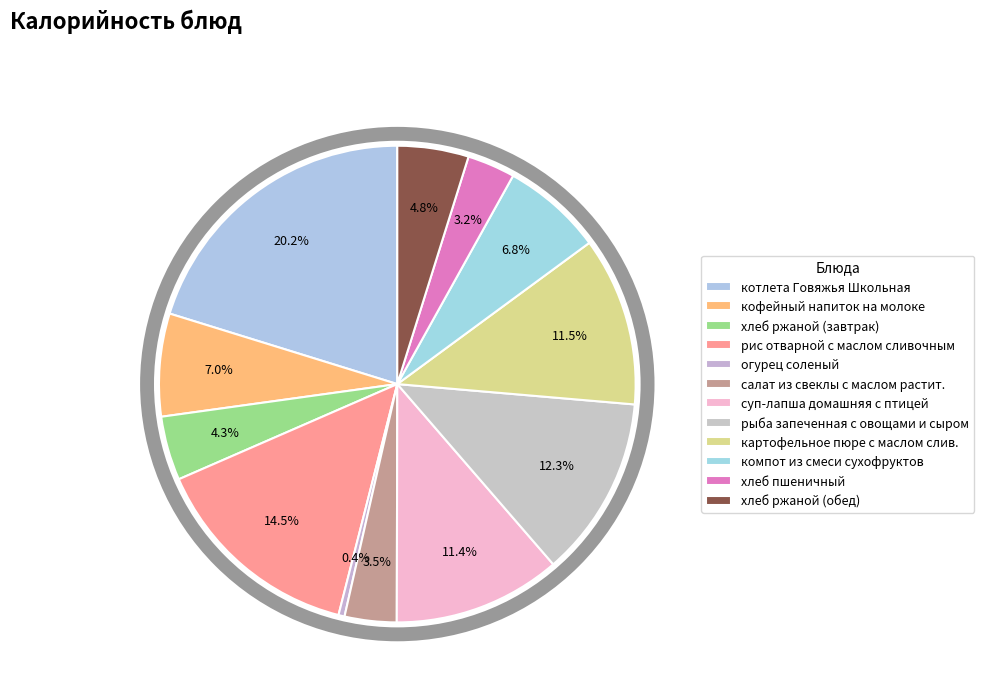

To the nearest percent, what portion does хлеб пшеничный represent?

3%